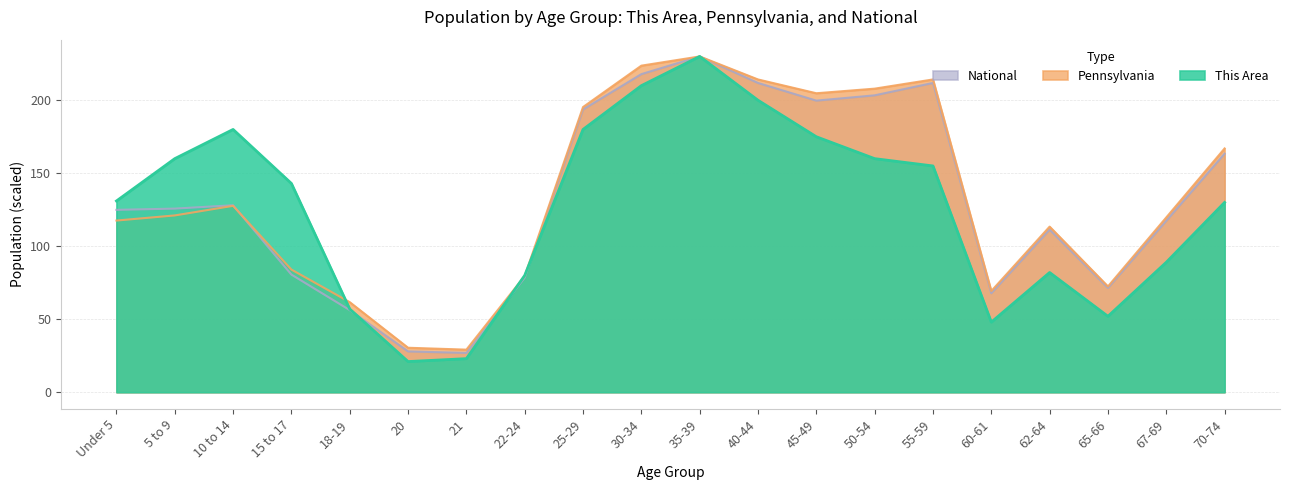

Which series has the widest spread of values?

This Area